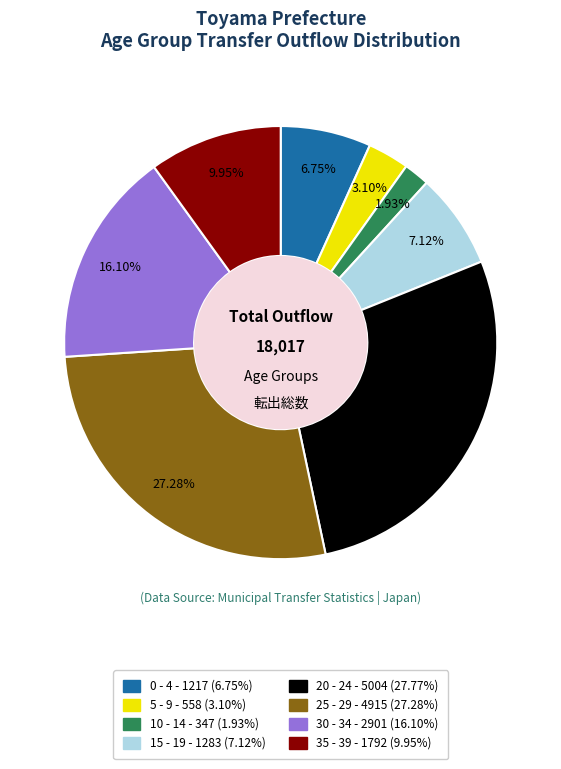

Which has a higher value, 35 - 39 or 20 - 24?

20 - 24